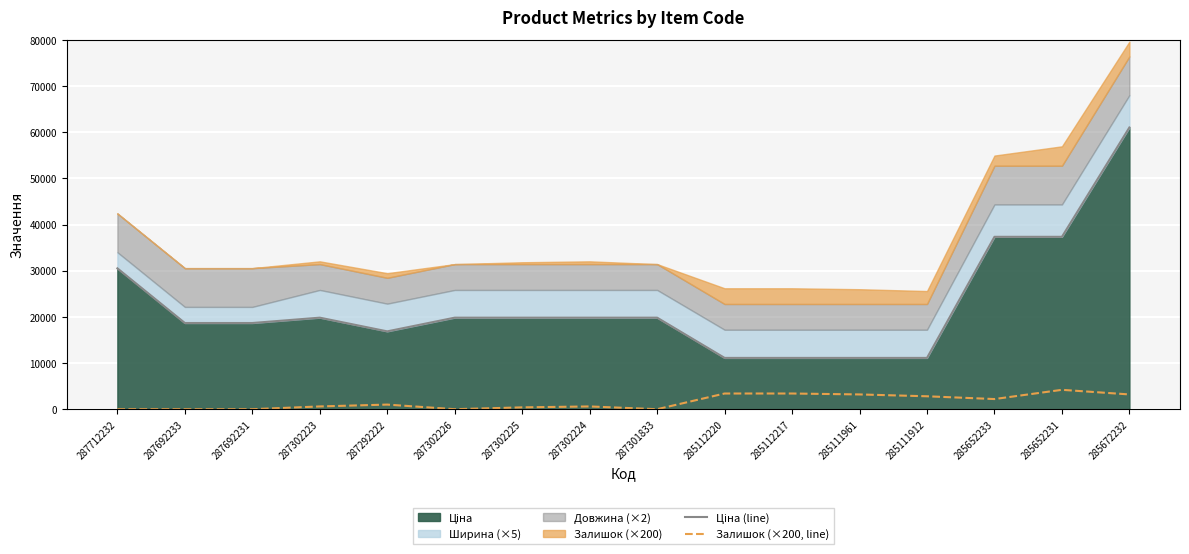

What is the label of the 14th point from the right?

287692231